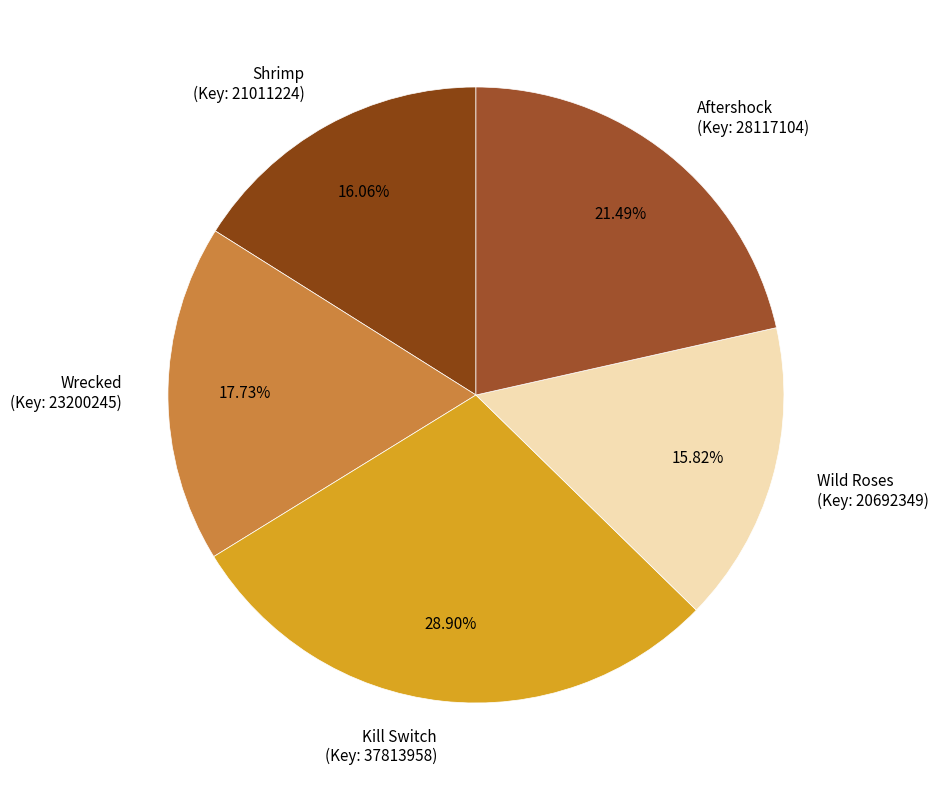

Which has a higher value, Aftershock (Key: 28117104) or Shrimp (Key: 21011224)?

Aftershock (Key: 28117104)